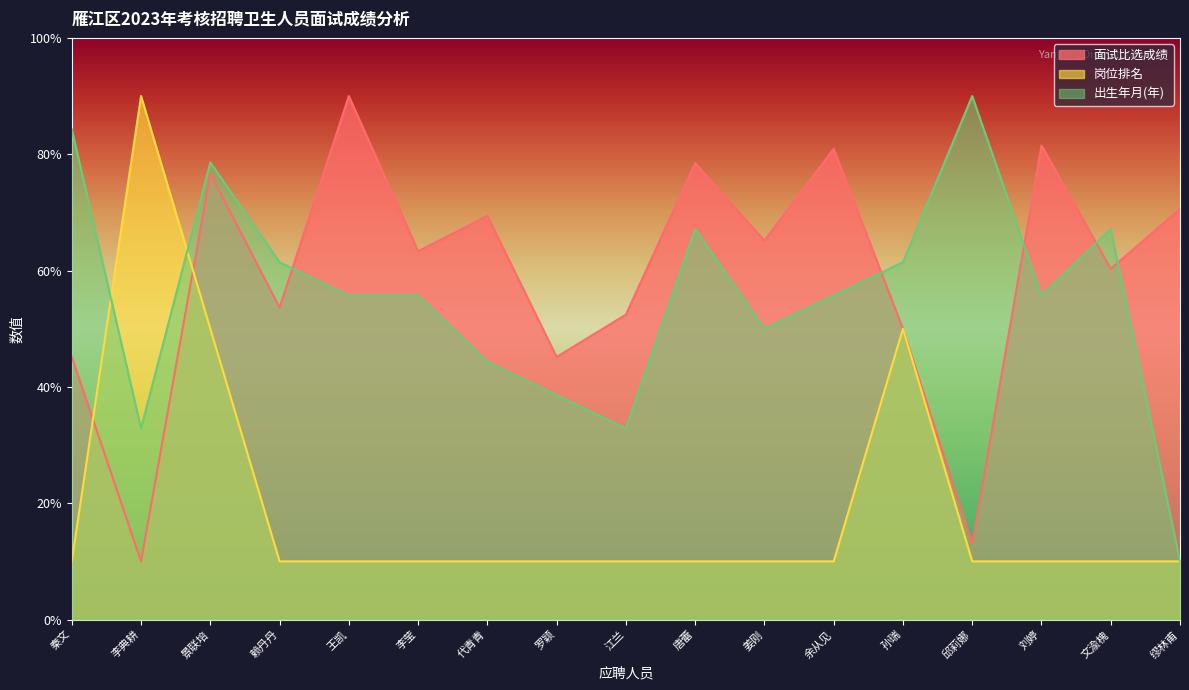

What is the label of the 6th point from the left?

李莹